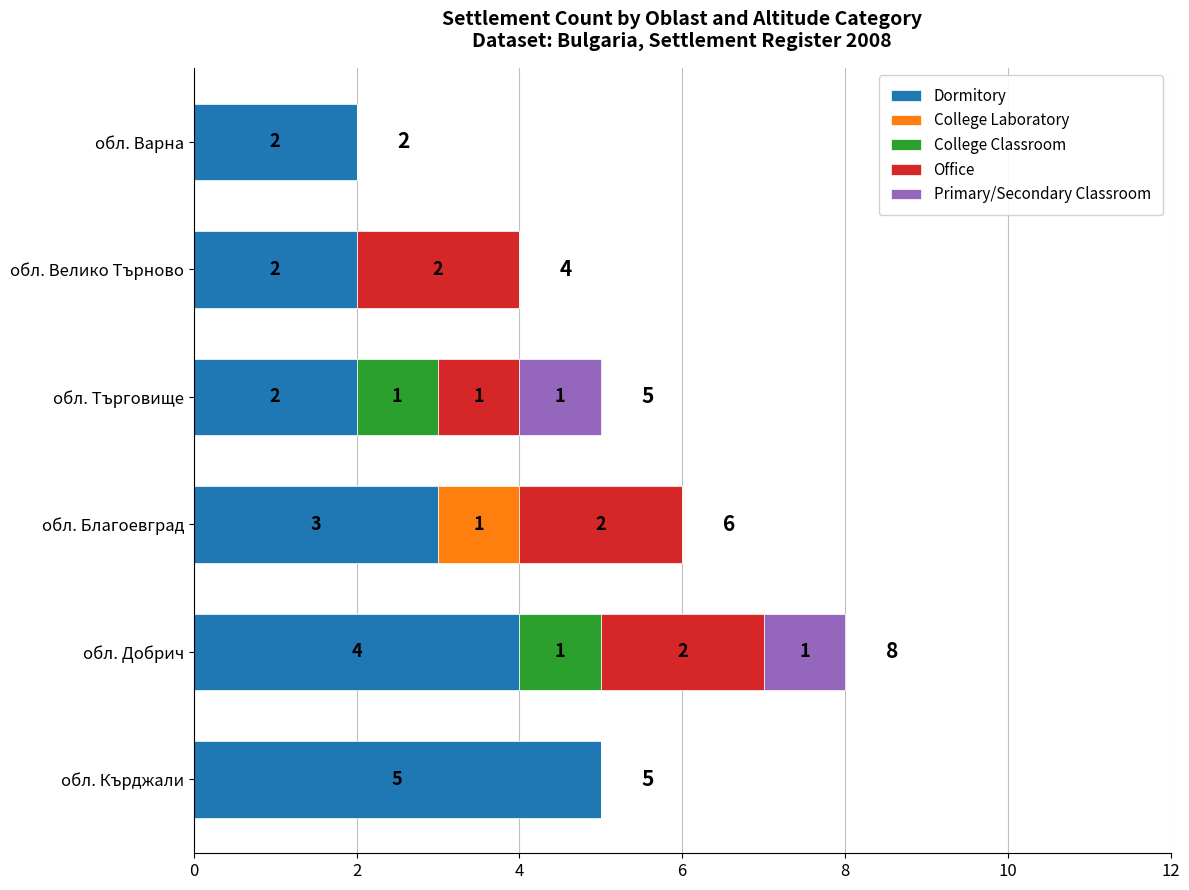

At which category is the sum across all series the highest?

обл. Добрич